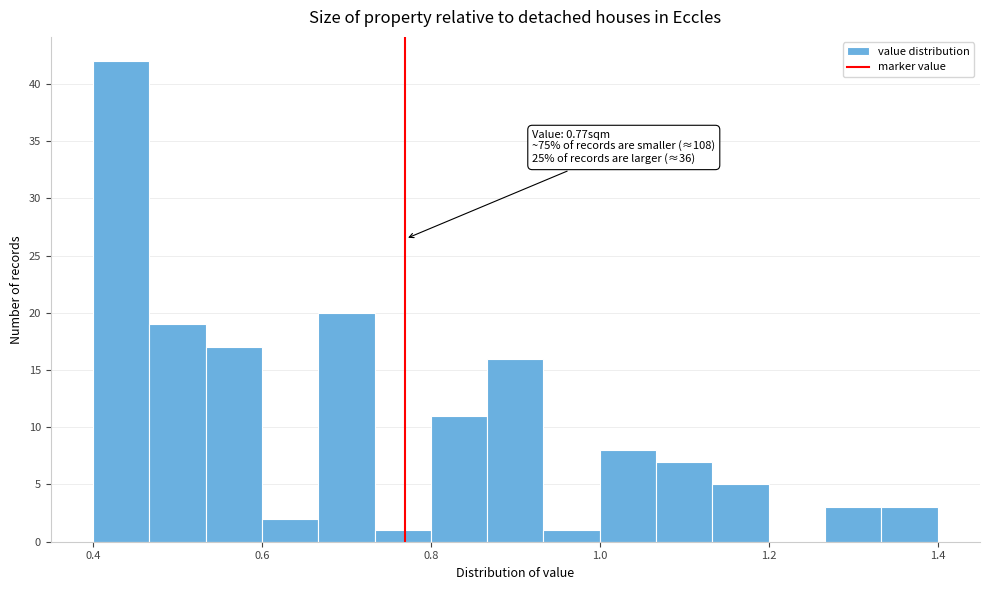

Around what value on the x-axis is the tallest bar? Give the approximate position of its centre, as read against the axis.

0.44